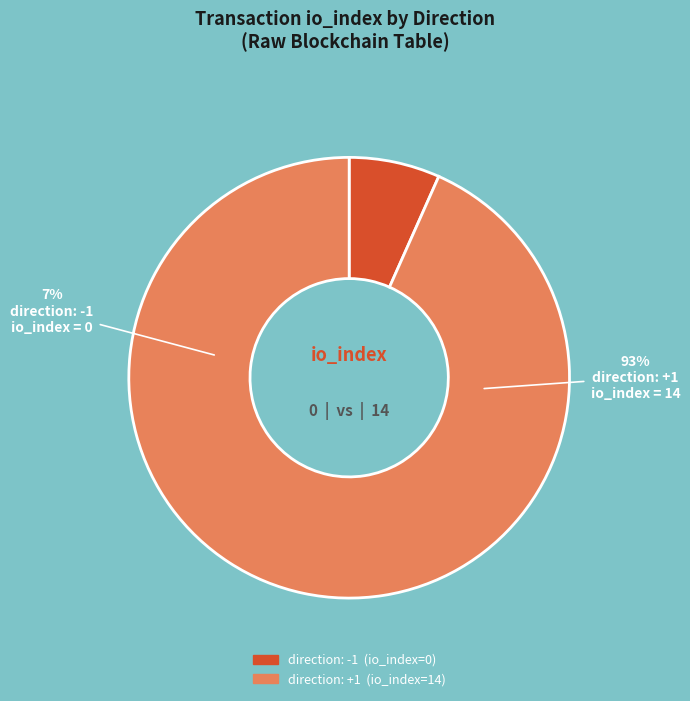

Which slice represents more than half of the pie?

direction: +1 (io_index=14)